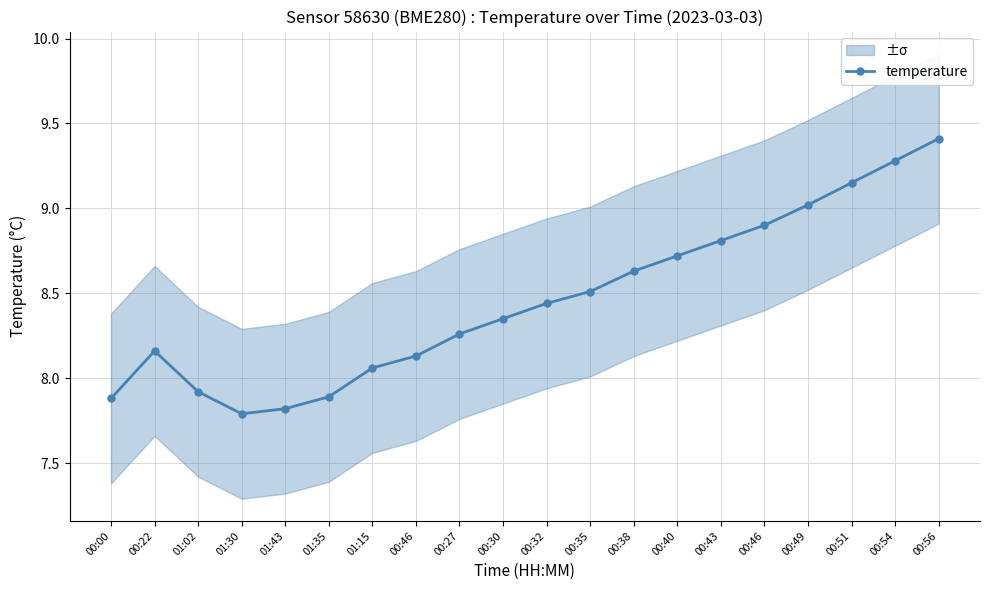

What is the label of the 16th point from the left?

00:46